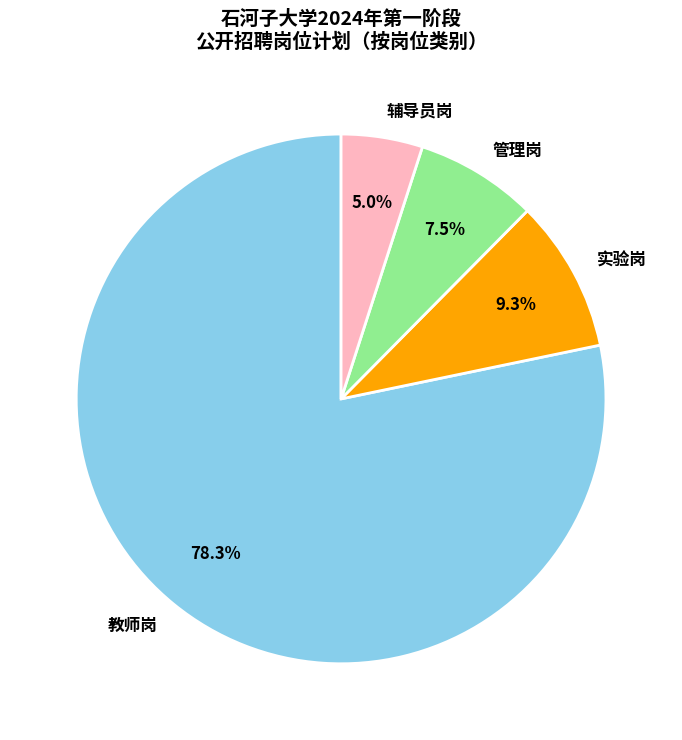

Which category has the smallest portion of the pie?

辅导员岗